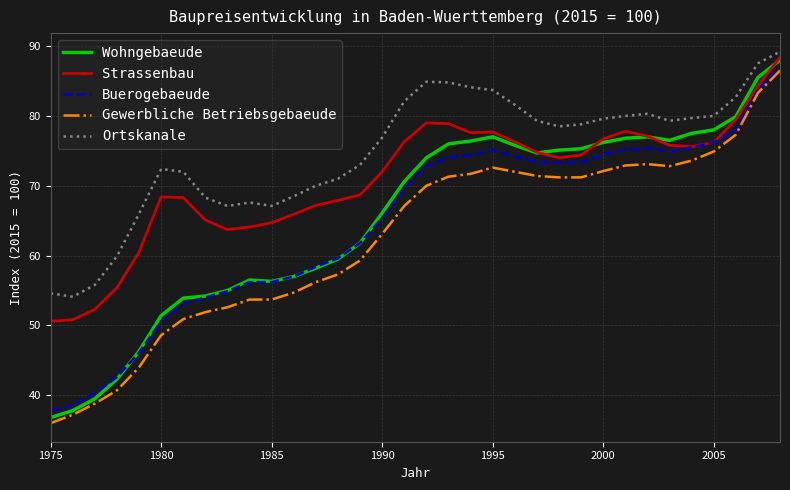

What is the sum of all Gewerbliche Betriebsgebaeude values?

2123.7